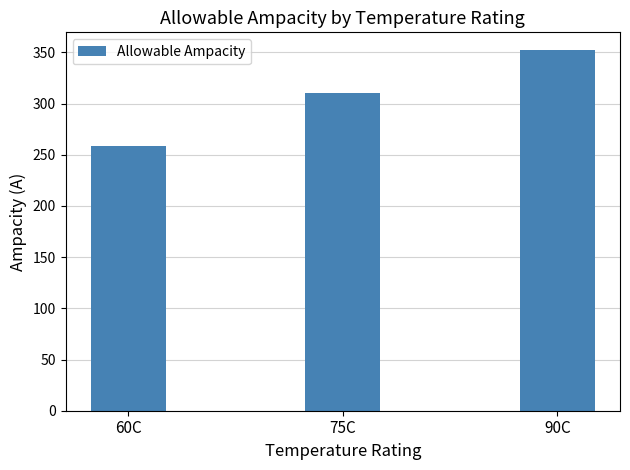

Rank the categories by value from highest to lowest.

90C, 75C, 60C